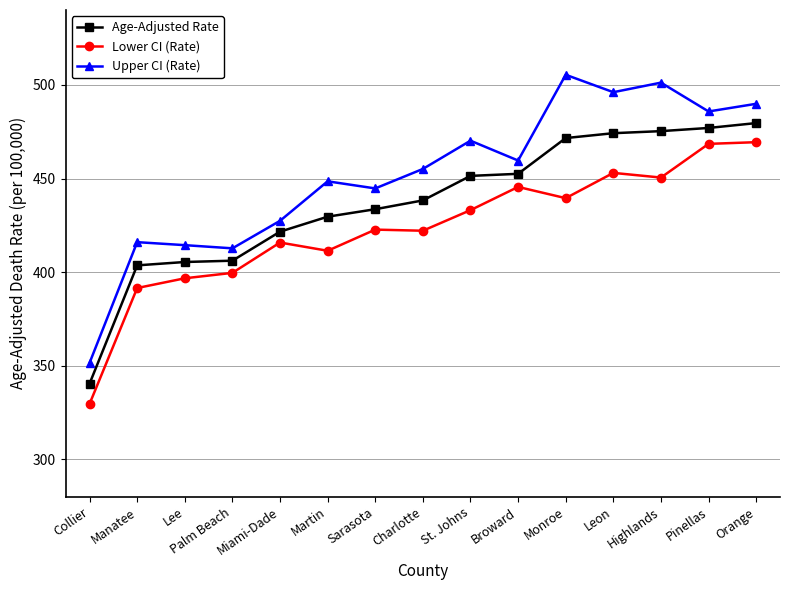

At which label does Age-Adjusted Rate first exceed 438?

Charlotte